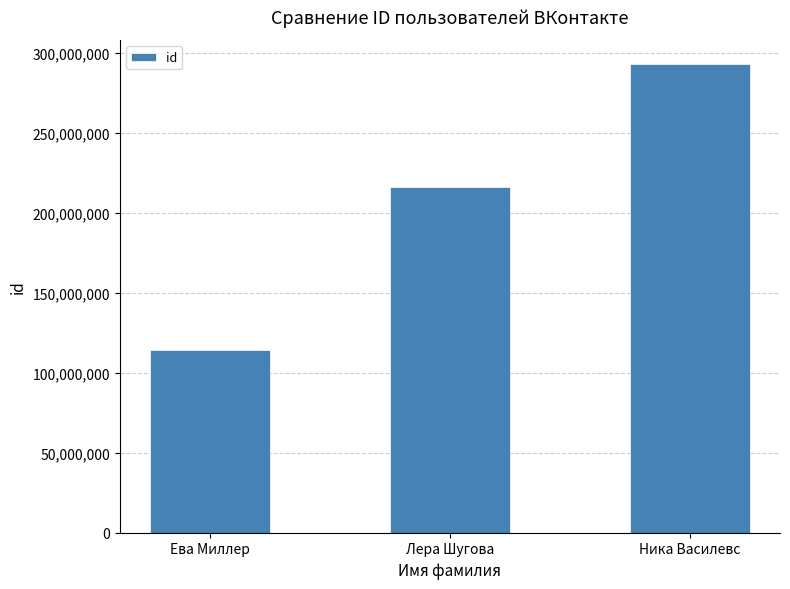

What is the difference between the maximum and minimum values?

179041394